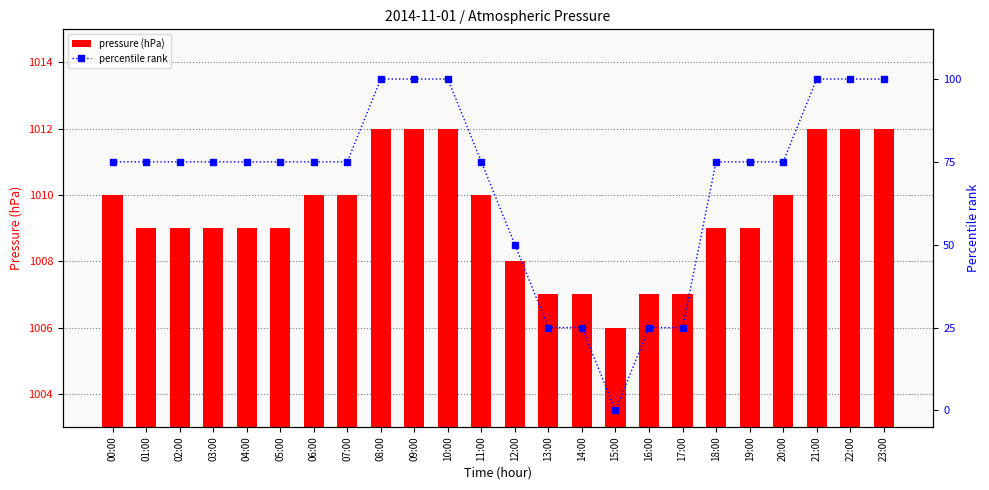

Between 06:00 and 08:00, which series saw the biggest shift?

percentile rank